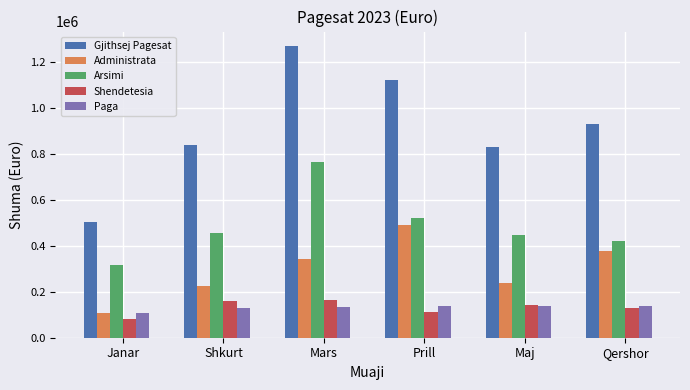

True or false: Arsimi has a value of 422549.4 at Qershor.

True